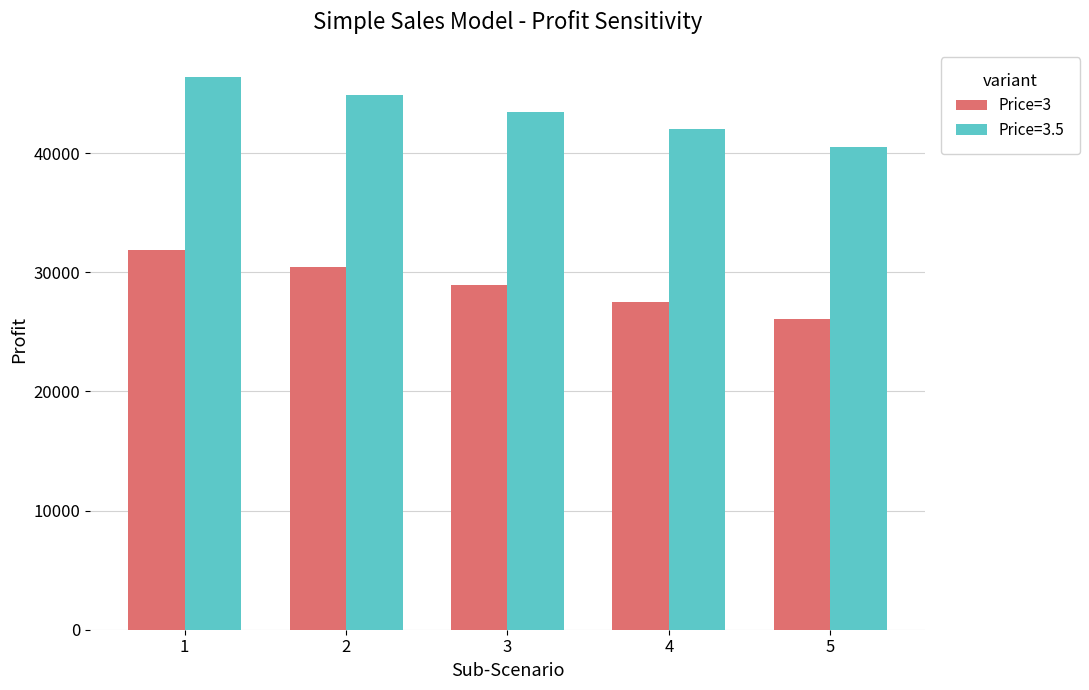

What is the average value of the Price=3.5 series?

43450